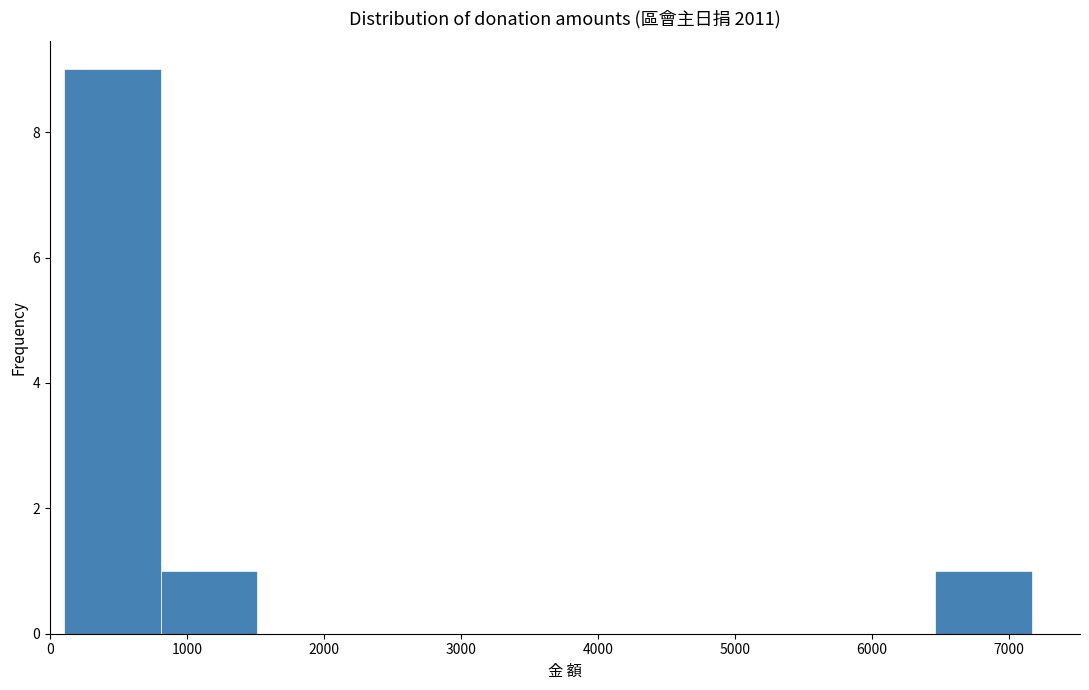

Over which range of the x-axis is the bar tallest?

100 to 800